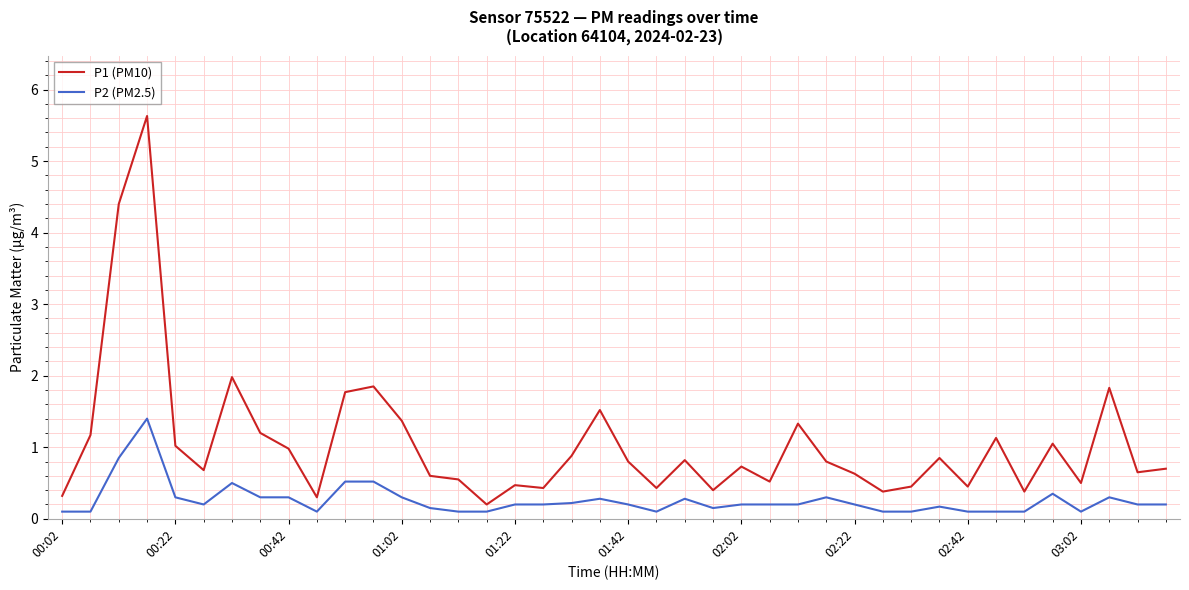

Is this an area chart (filled region under the line)?

No